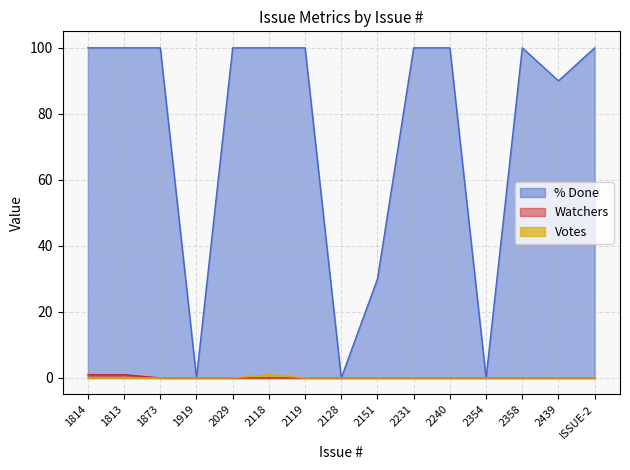

What is the difference between the maximum and second lowest values in the Watchers series?

1